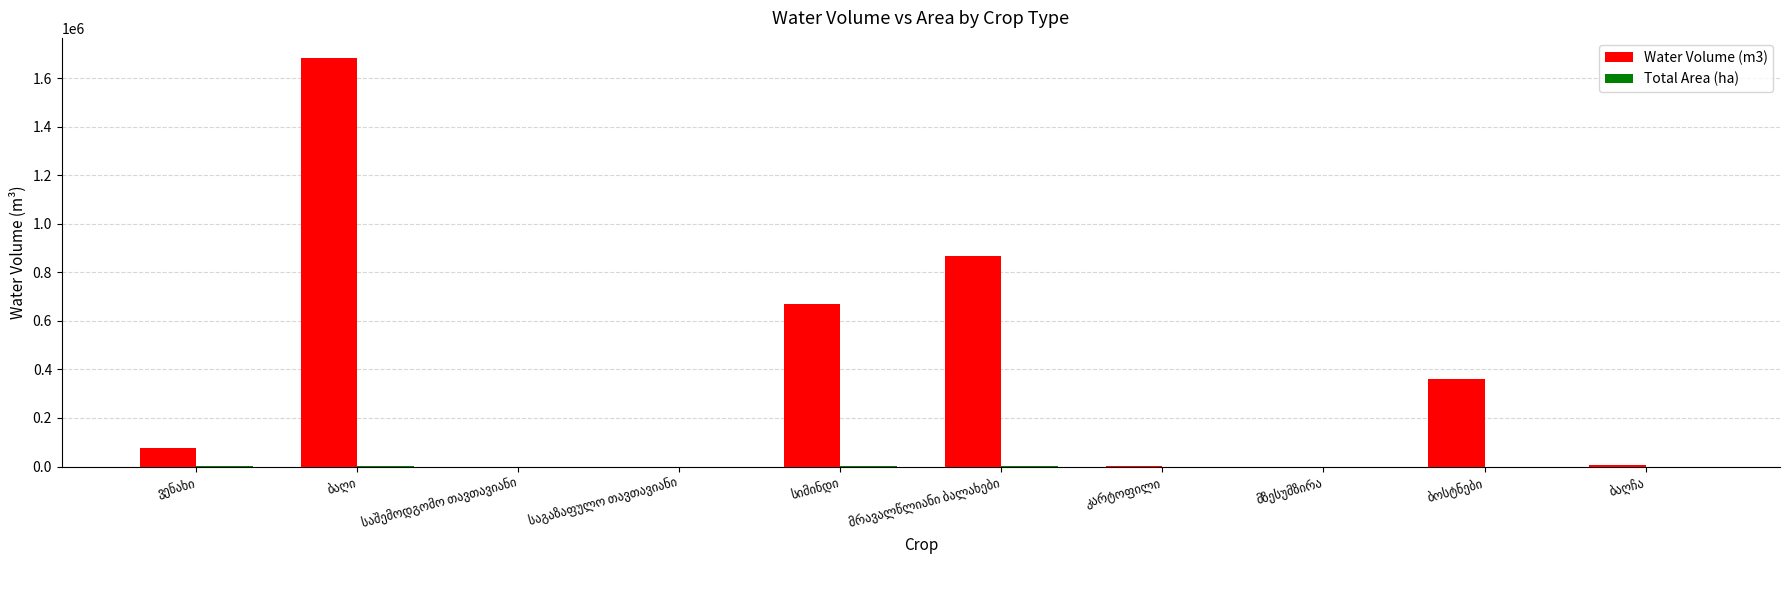

What is the maximum value shown in the chart?

1681971.2